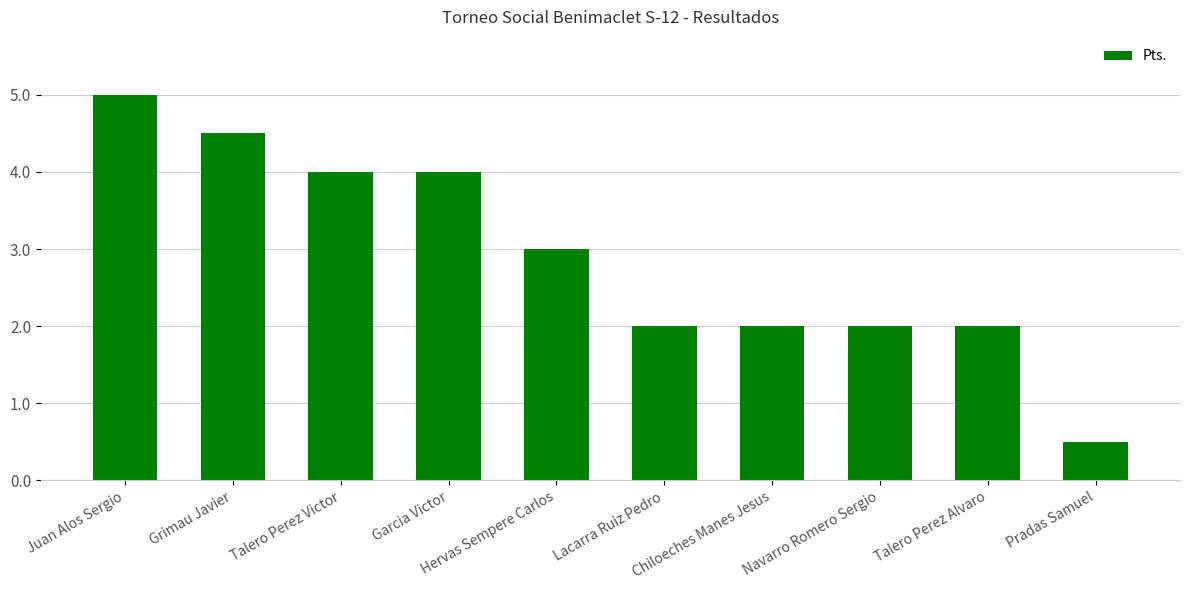

Reading left to right, transcribe all the data shown in this chart.

5.0	4.5	4.0	4.0	3.0	2.0	2.0	2.0	2.0	0.5